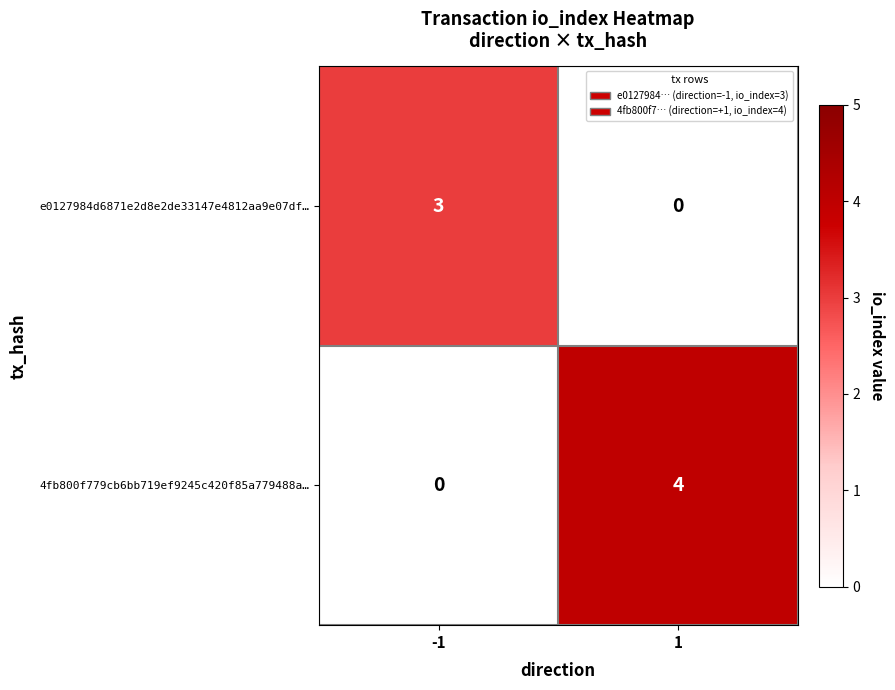

Reading left to right, what are all the values shown in this chart?

e0127984d6871e2d8e2de33147e4812aa9e07df…: 3	0
4fb800f779cb6bb719ef9245c420f85a779488a…: 0	4